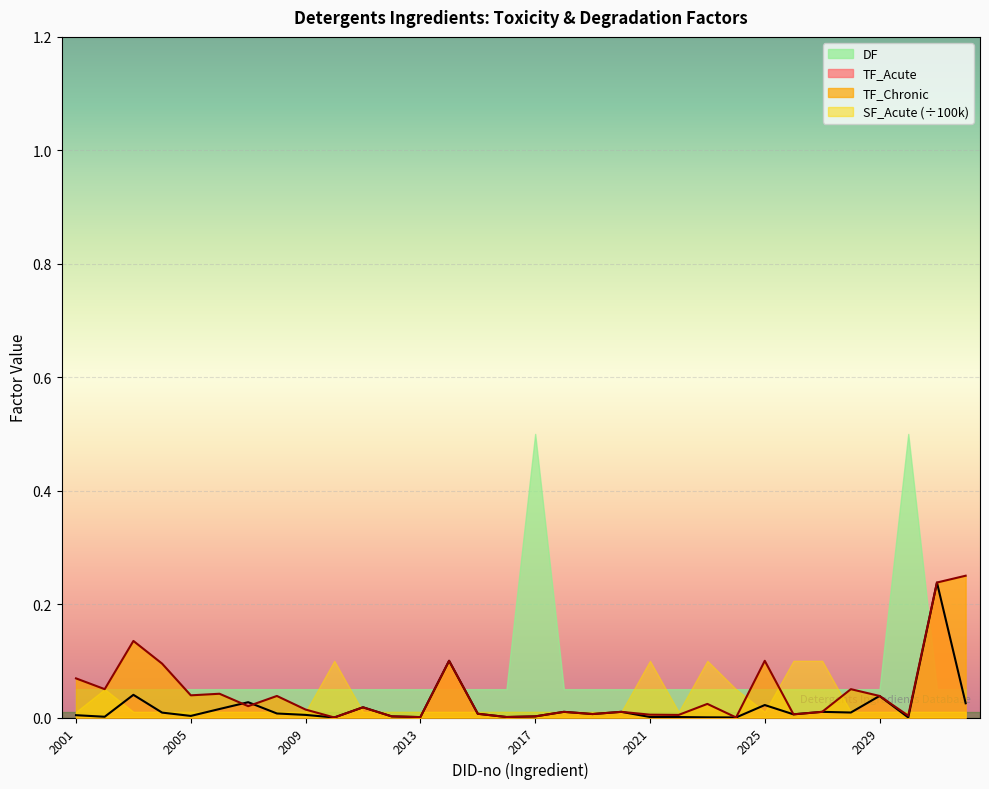

Is the value of TF_Chronic at 2025 greater than the value of TF_Acute at 2010?

Yes